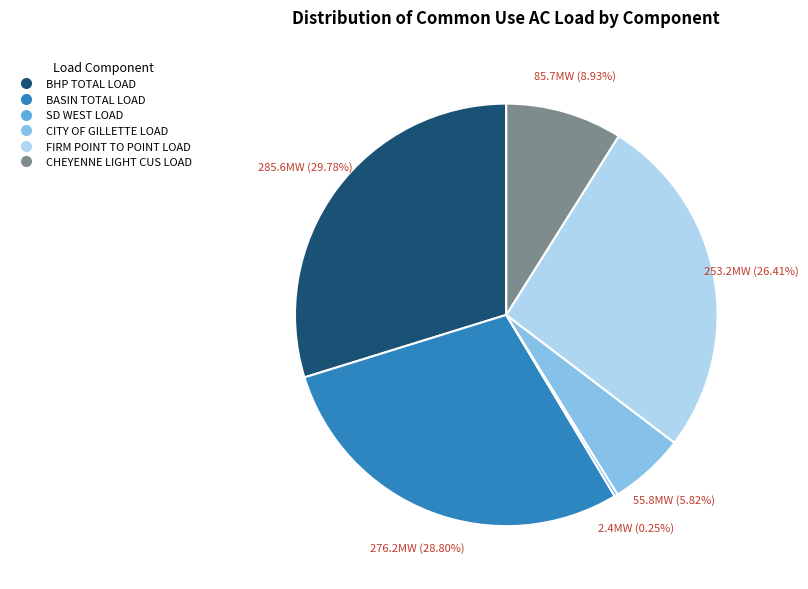

To the nearest percent, what is the combined percentage of FIRM POINT TO POINT LOAD and BASIN TOTAL LOAD?

55%